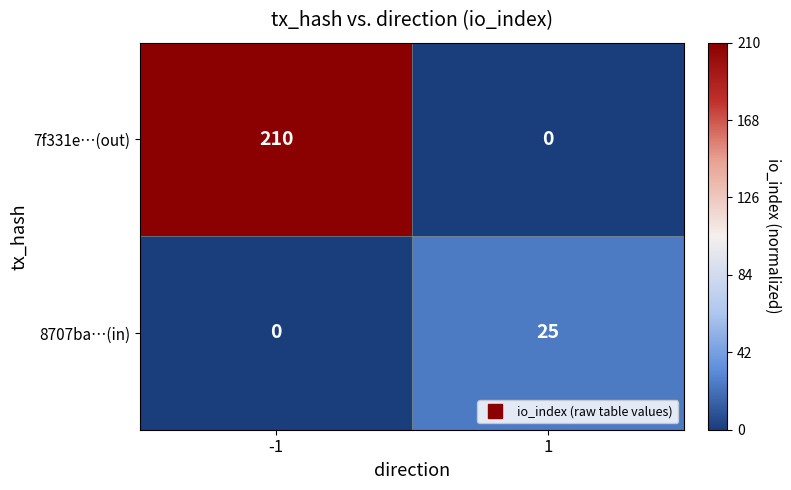

What is the sum of all 8707ba…(in) values?

25